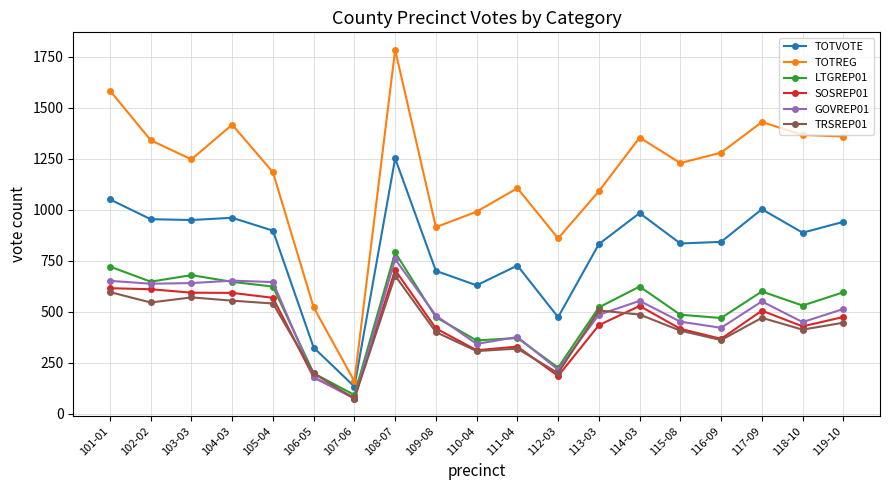

What is the value of the TOTVOTE point at the 6th from the left?

325